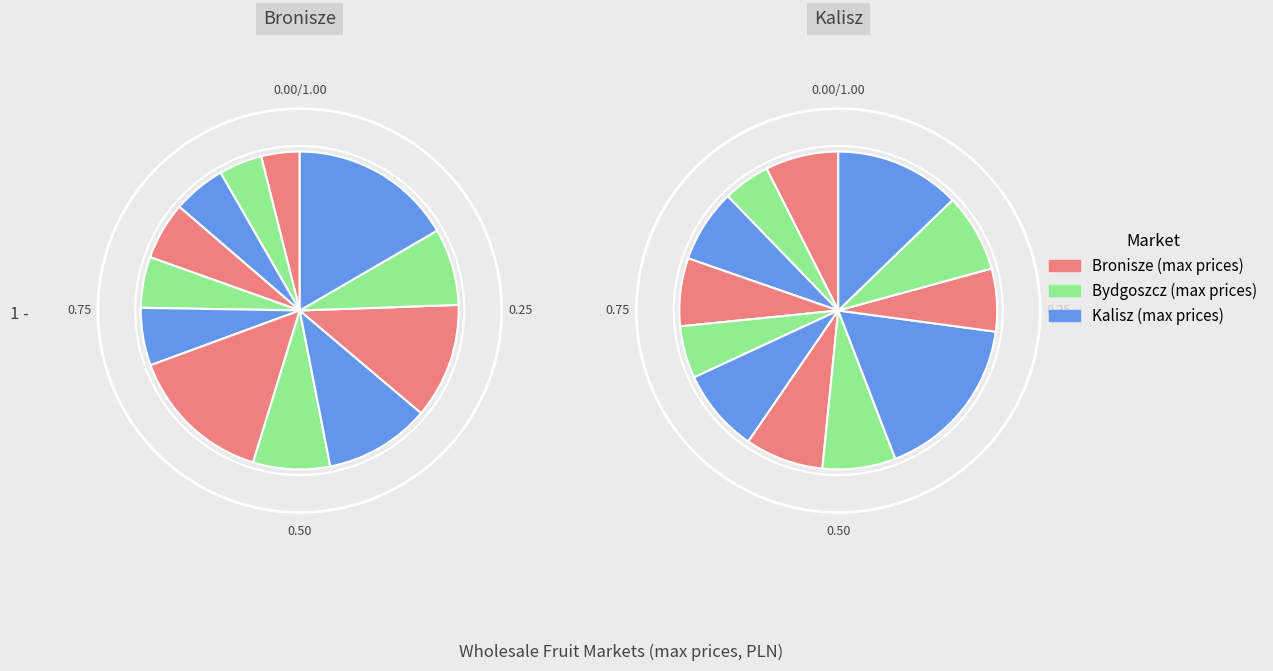

Is Pomarańcze the majority of the pie?

No